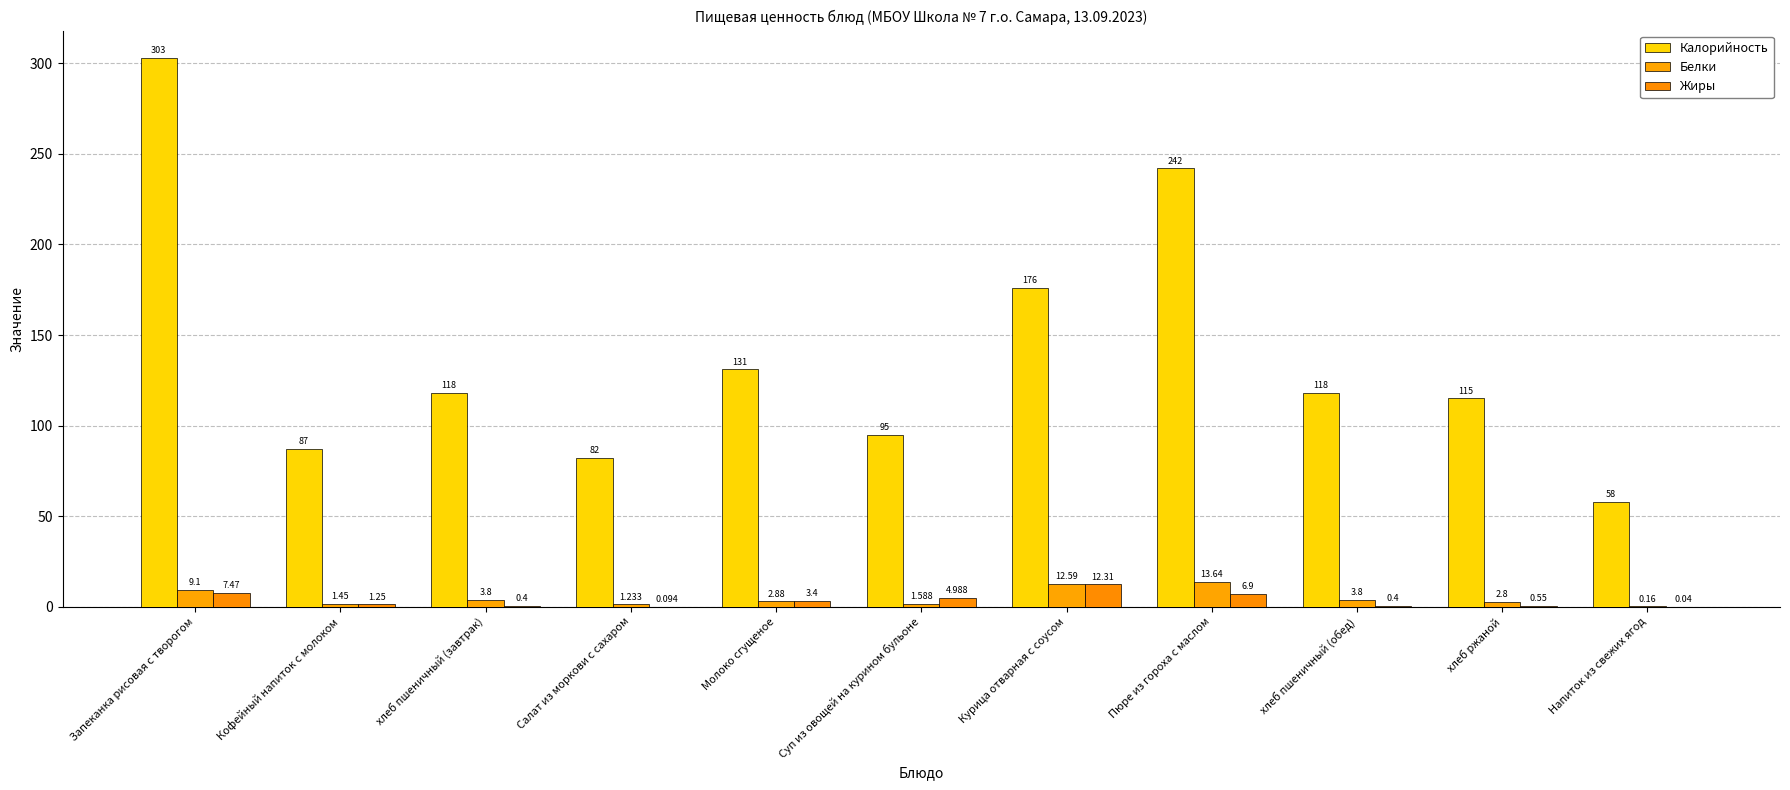

The Жиры series shows 0.0 at Салат из моркови с сахаром. True or false?

False